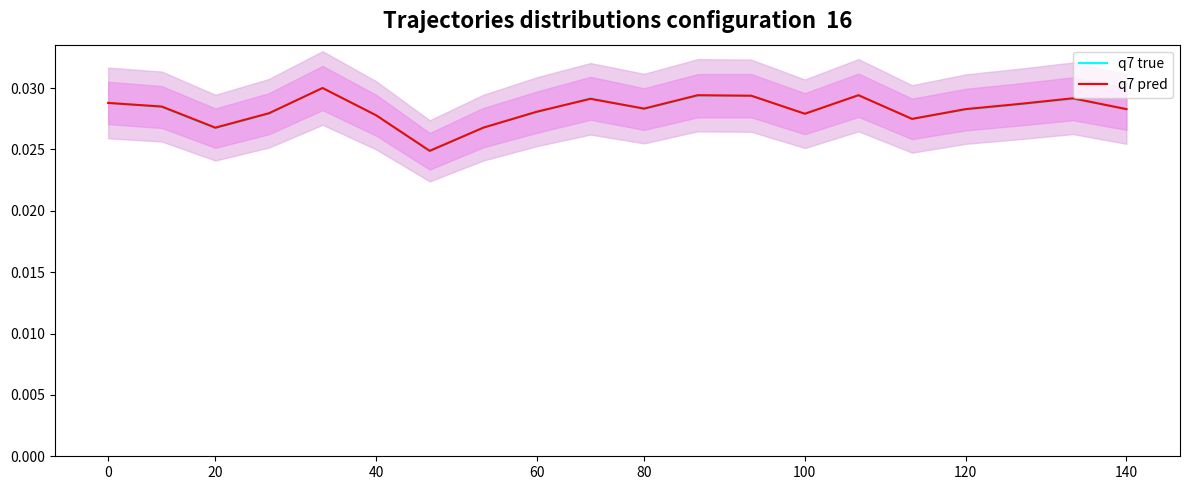

How many intersections are there between q7 true and q7 pred?

9